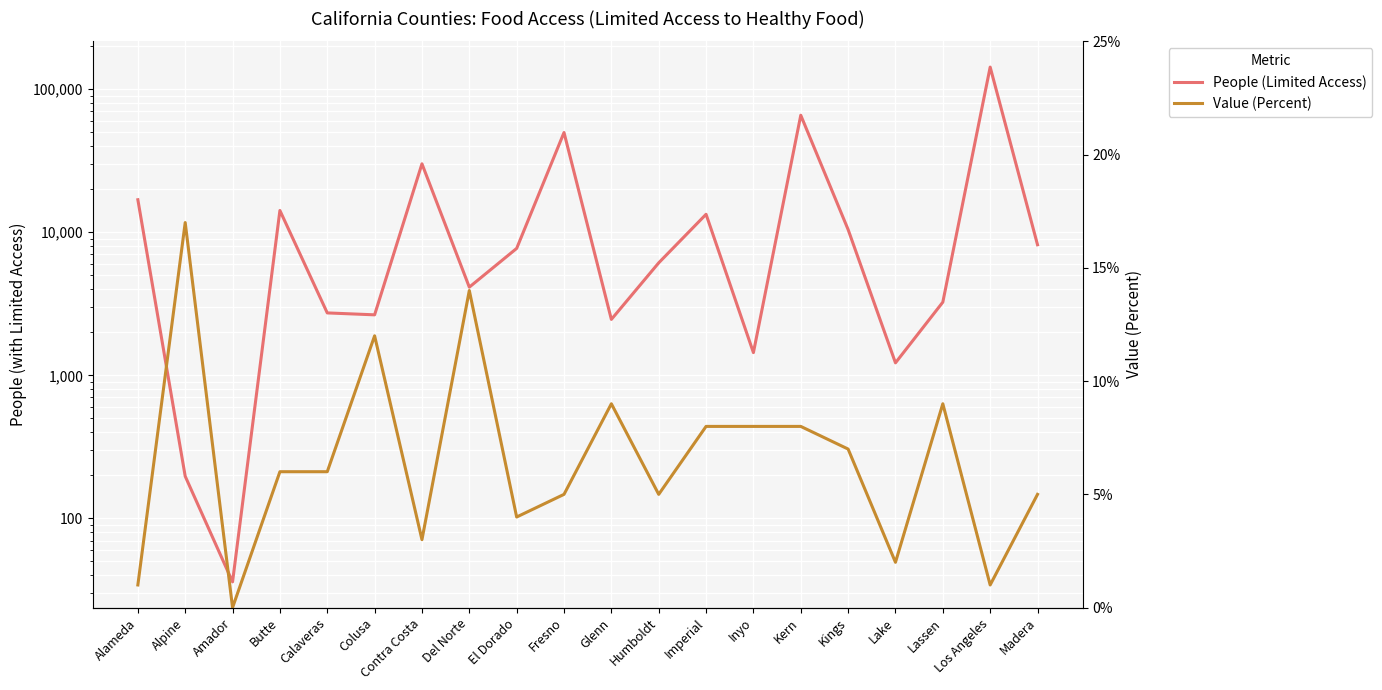

At which label is People (Limited Access) closest to 71348?

Kern